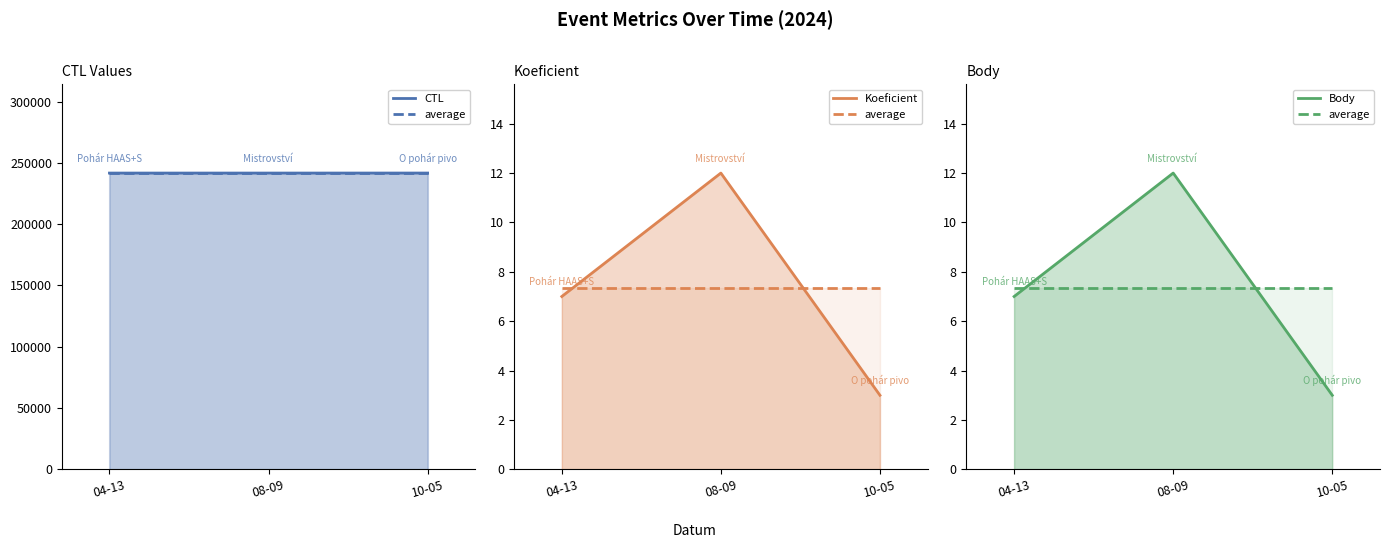

What is the spread (max minus min) of values at 10-05?

241717.0